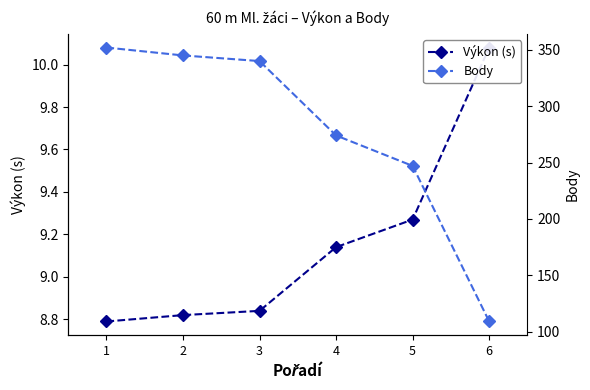

Reading left to right, extract all data points from this chart.

Výkon (s): 1=8.8	2=8.8	3=8.8	4=9.1	5=9.3	6=10.1
Body: 1=352.0	2=345.0	3=340.0	4=274.0	5=247.0	6=109.0